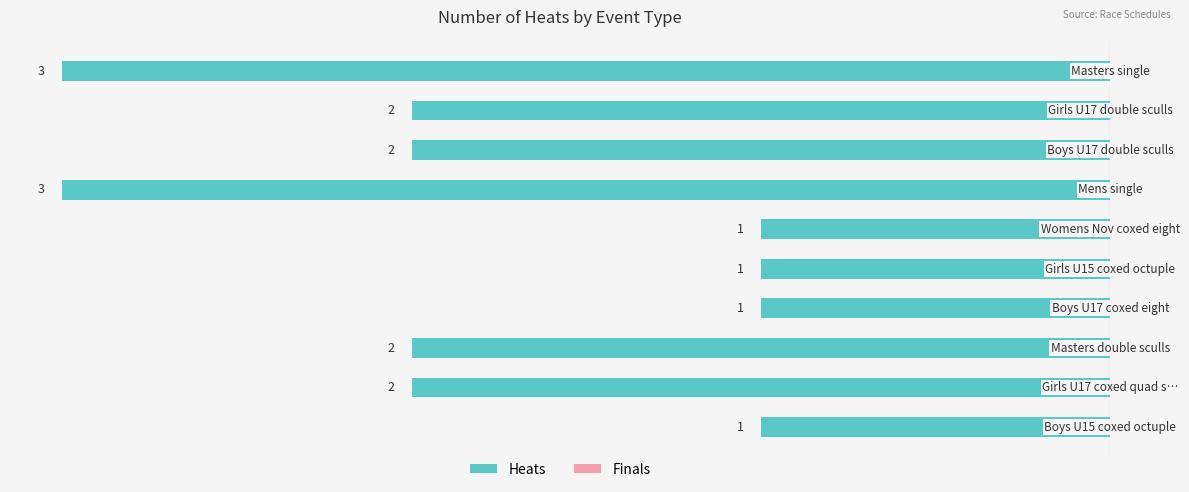

Does the chart contain any negative values?

Yes